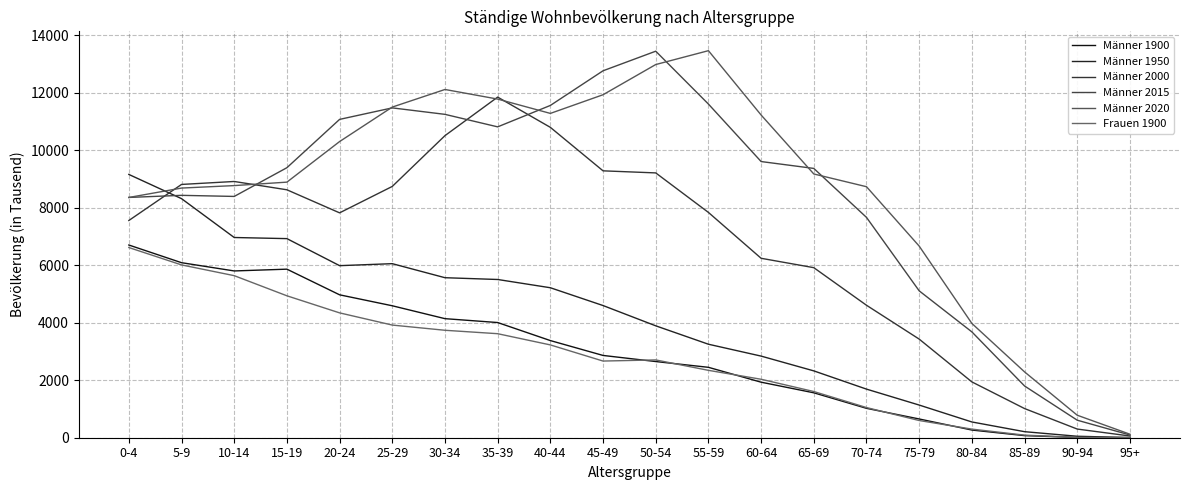

At which label does Männer 2000 first exceed 7834?

5-9